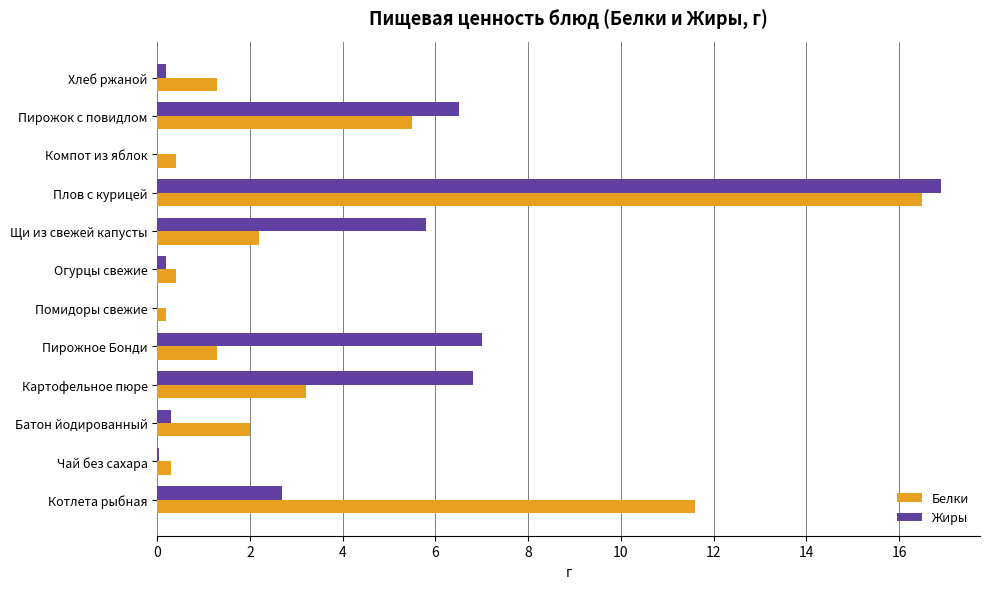

Which series changed the most between Чай без сахара and Картофельное пюре?

Жиры